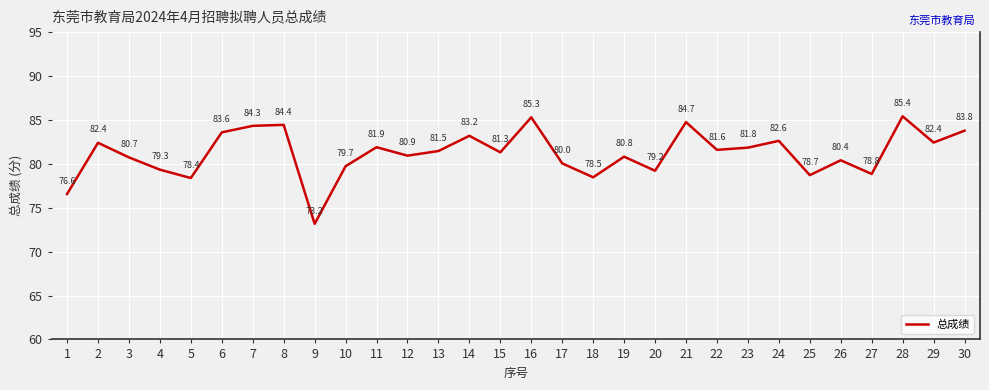

Between 26 and 8, which is larger?

8